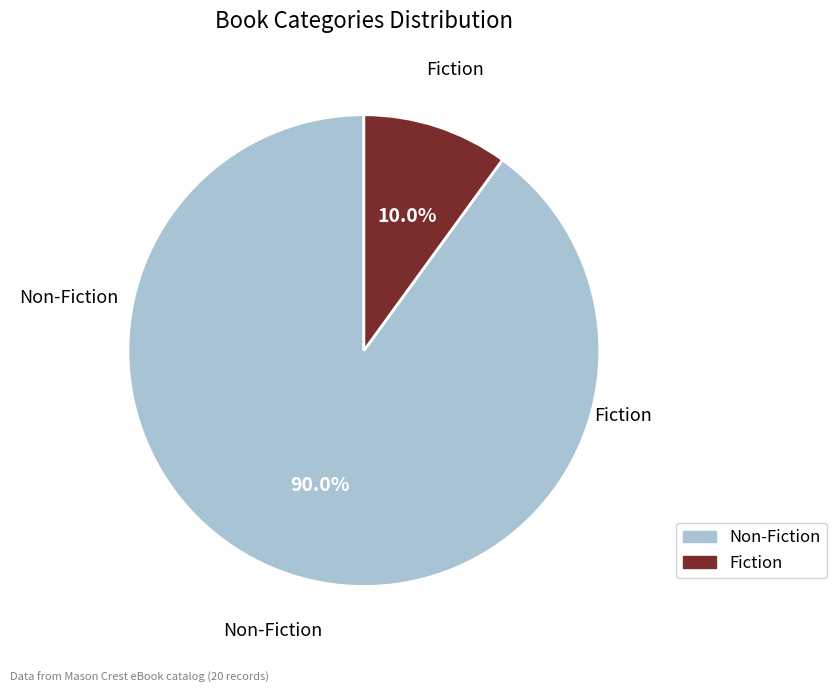

How many slices are in this pie chart?

2